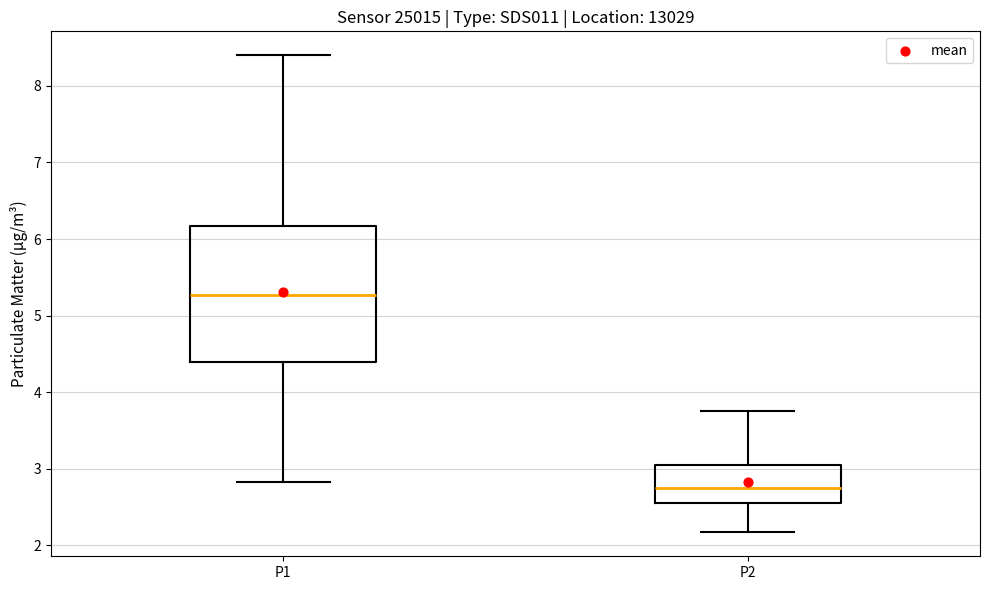

Where does the median line of the box for P1 sit on the y-axis? The values are not printed on the chart, so give them approximately, as read against the axis.

5.3